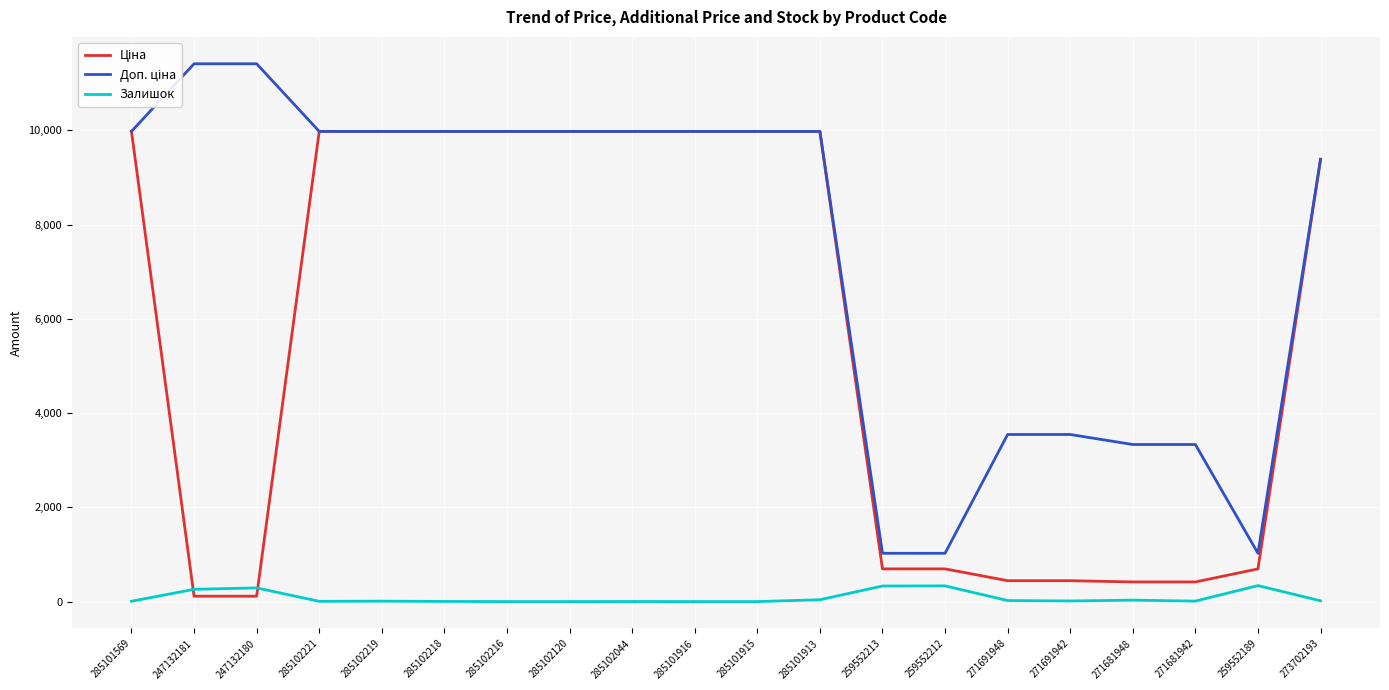

What is the spread (max minus min) of values at 285102216?

9975.0